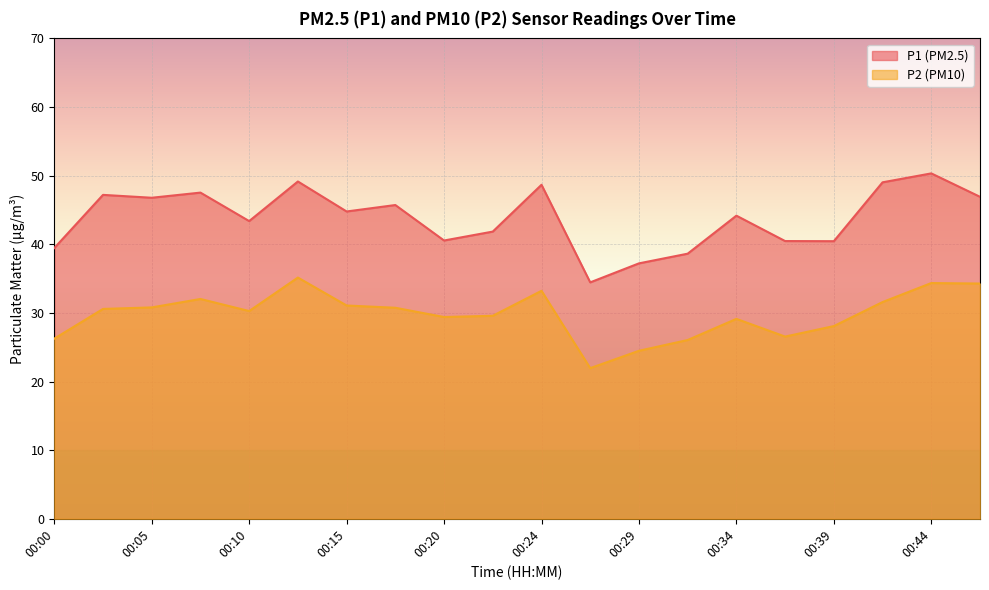

What is the difference between the highest and lowest values at 00:29?

12.7